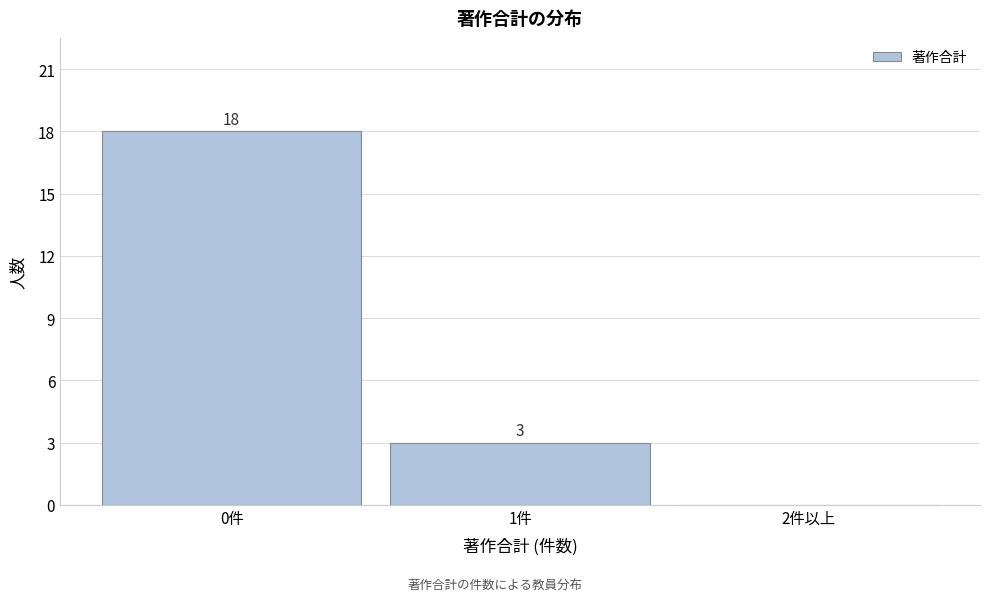

Reading left to right, what are all the values shown in this chart?

0件=18	1件=3	2件以上=0